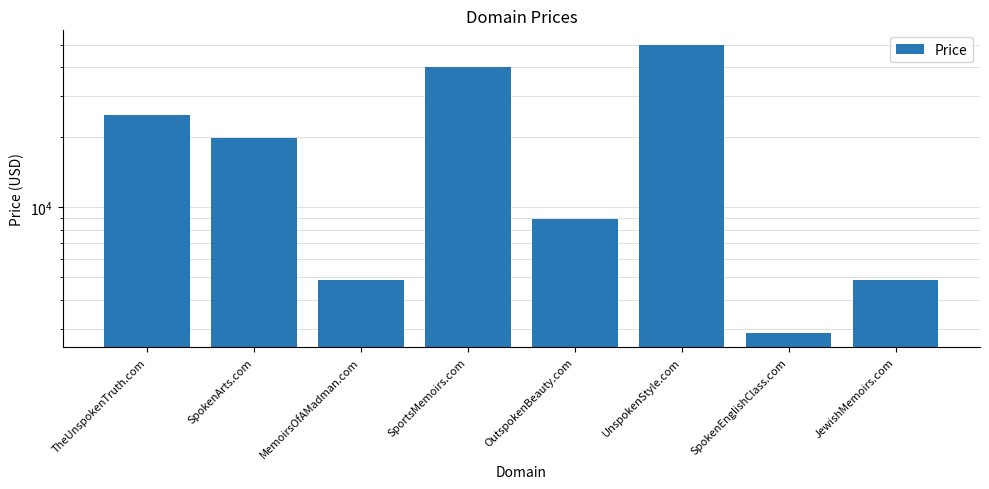

What is the difference between the maximum and minimum values?

47000